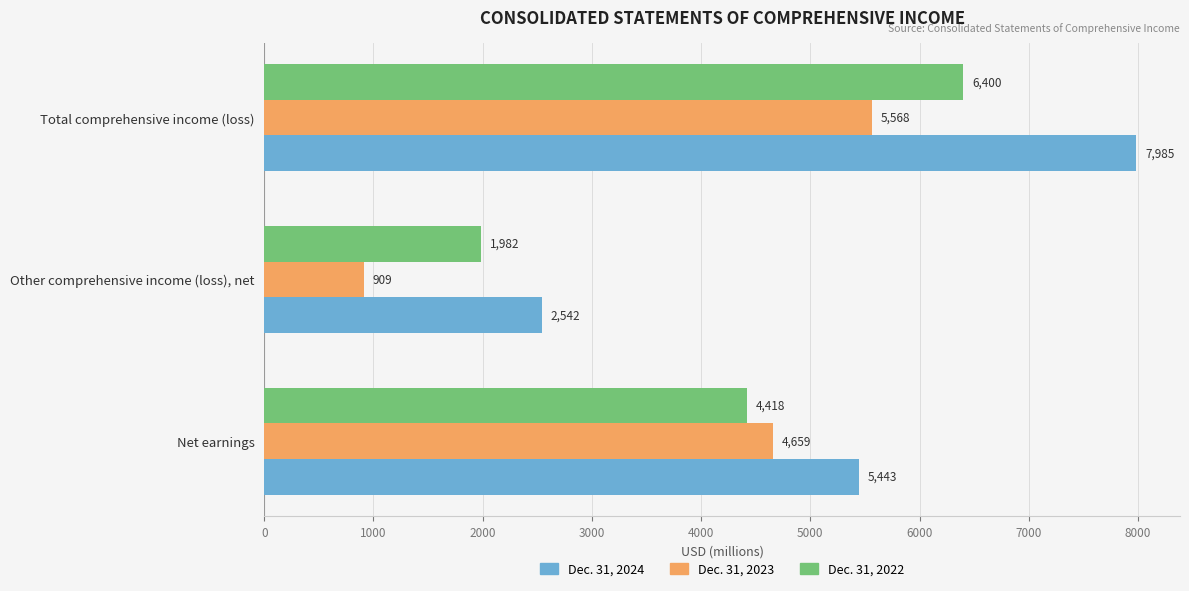

What is the difference between the highest and lowest values at Net earnings?

1025